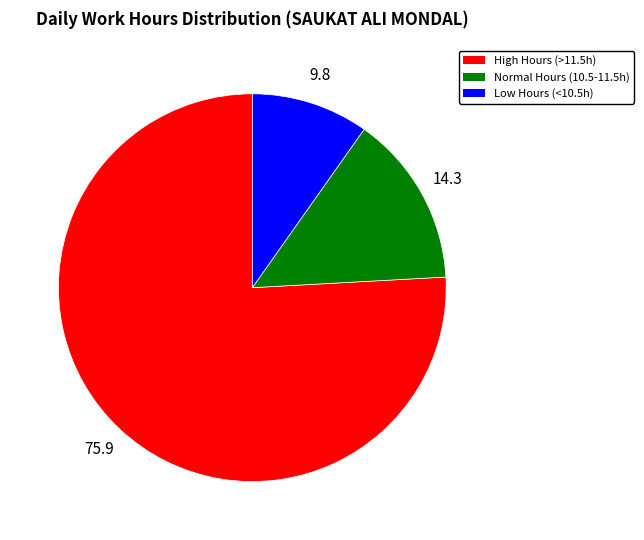

Does any single category account for the majority?

Yes